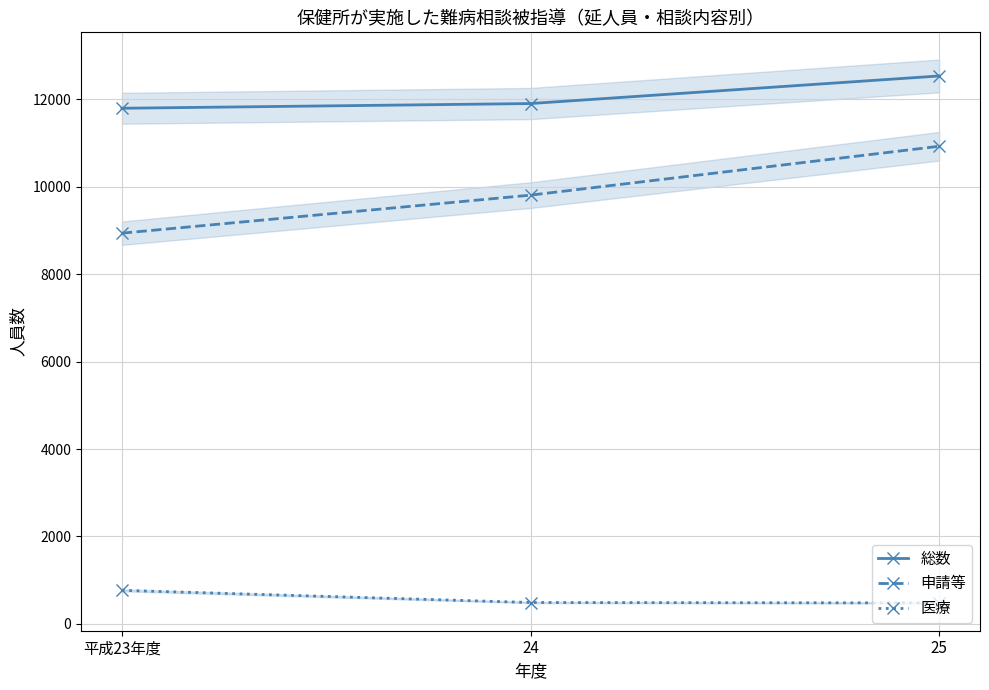

Which series has the widest spread of values?

申請等